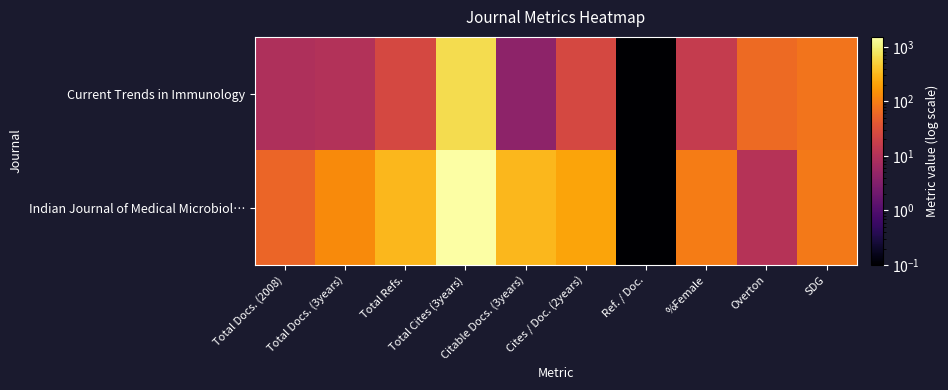

What is the total value across all series at Citable Docs. (3years)?

324.0